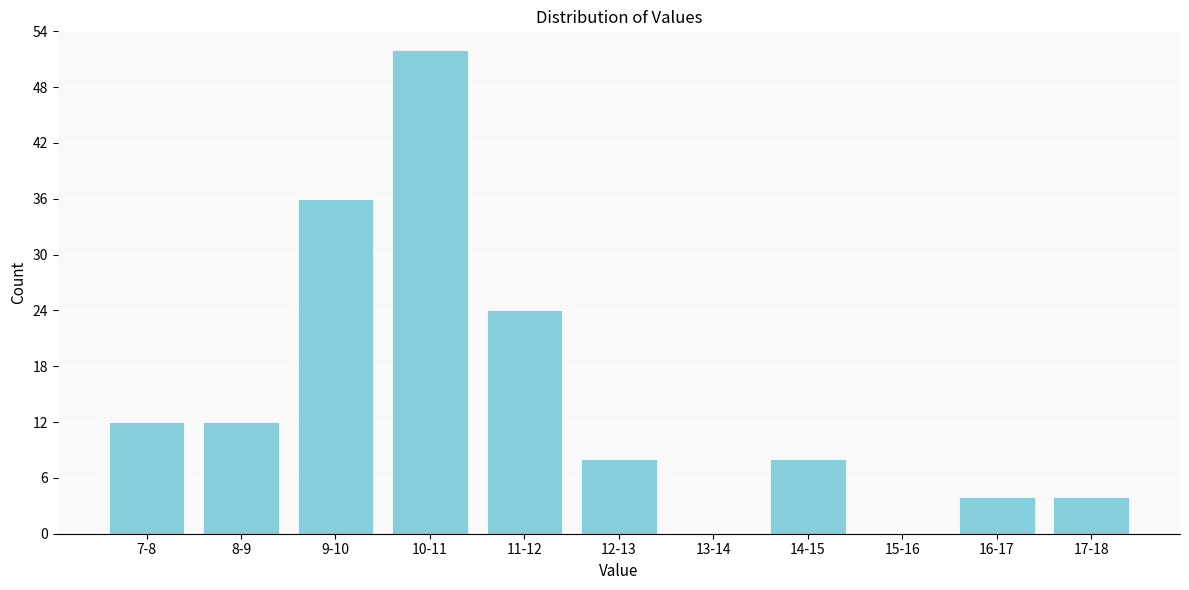

Reading right to left, extract all data points from this chart.

17-18=4	16-17=4	15-16=0	14-15=8	13-14=0	12-13=8	11-12=24	10-11=52	9-10=36	8-9=12	7-8=12